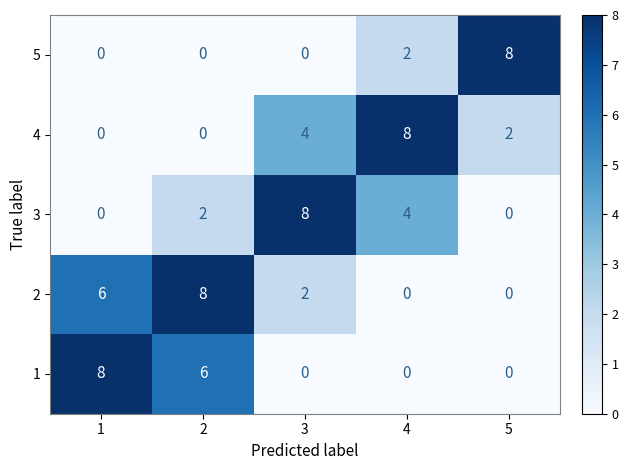

Reading left to right, what are all the values shown in this chart?

5: 0	0	0	2	8
4: 0	0	4	8	2
3: 0	2	8	4	0
2: 6	8	2	0	0
1: 8	6	0	0	0